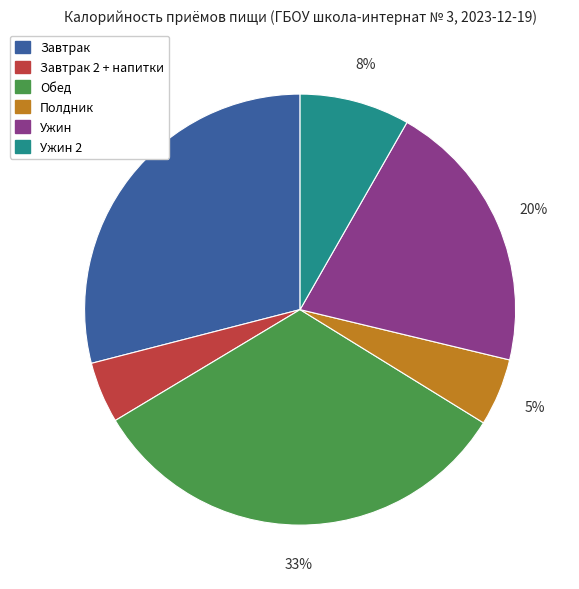

Is there any slice that represents more than half of the pie?

No